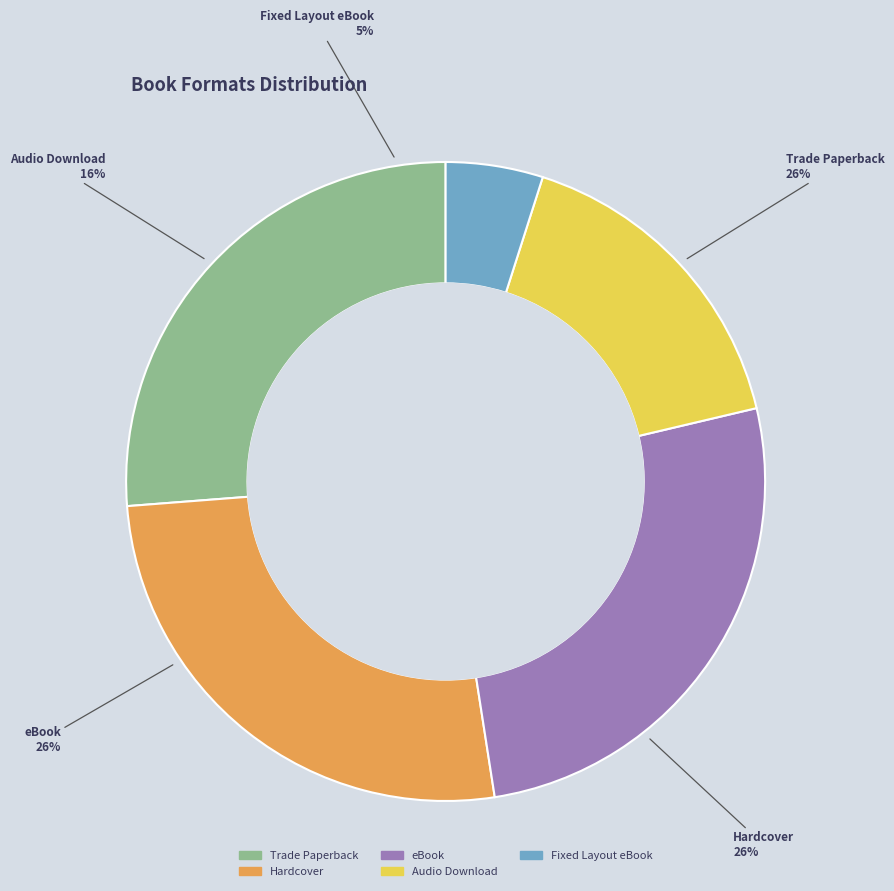

Which slice is the smallest?

Fixed Layout eBook